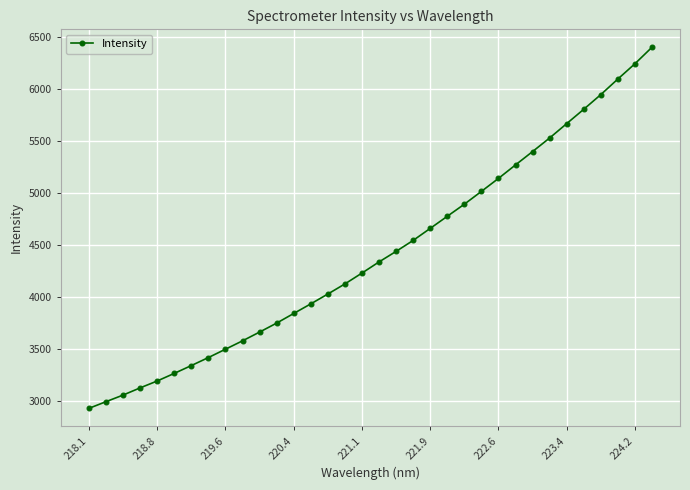

What is the difference between the maximum and second lowest values?

3402.4